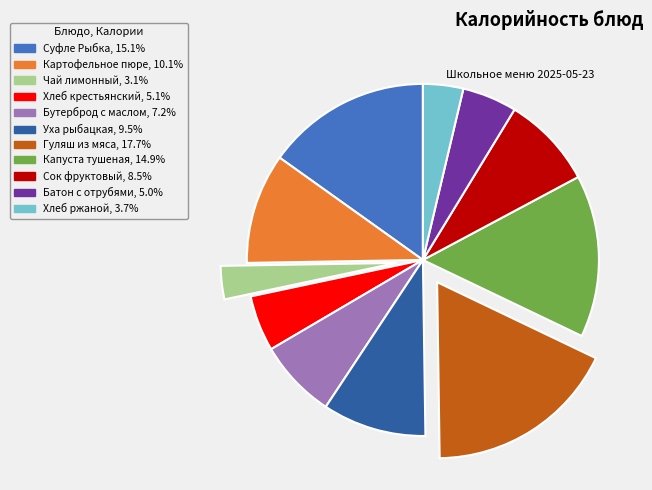

Between Чай лимонный and Батон с отрубями, which is larger?

Батон с отрубями